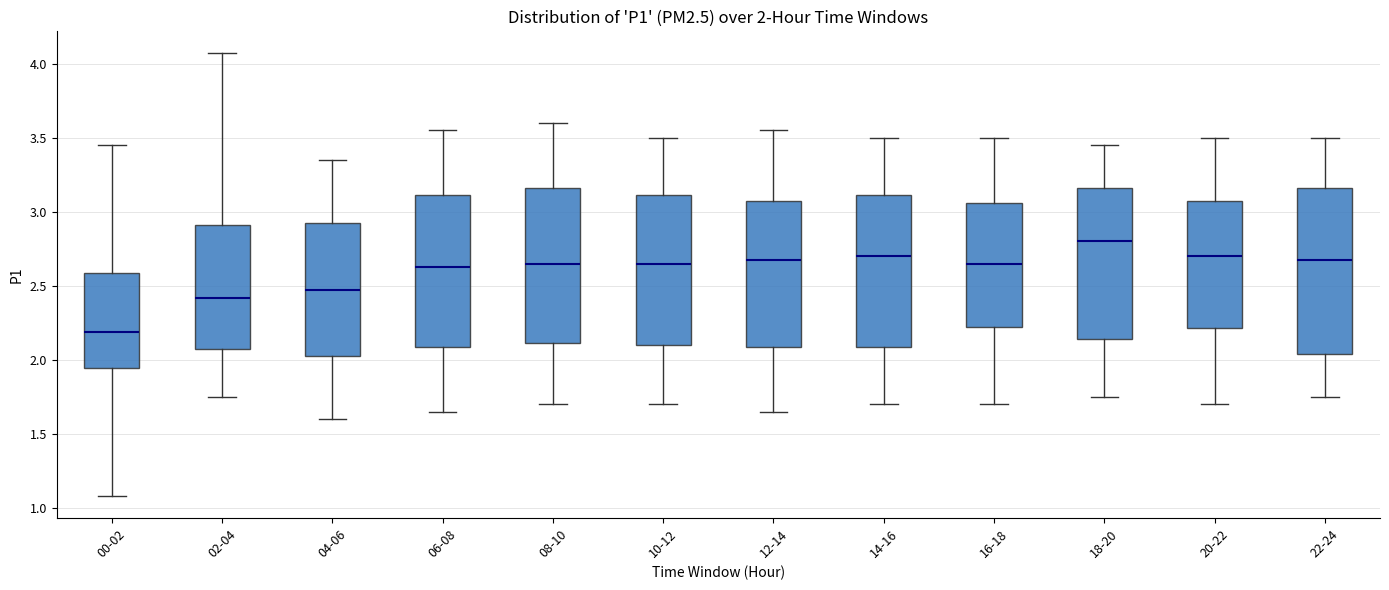

Which box has the lowest median line?

00-02